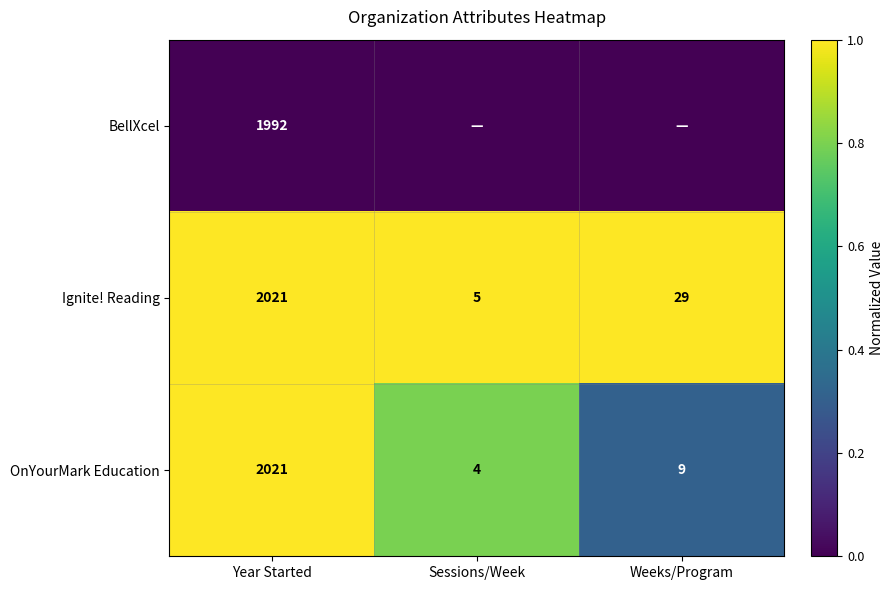

What is the lowest value of the Ignite! Reading series?

5